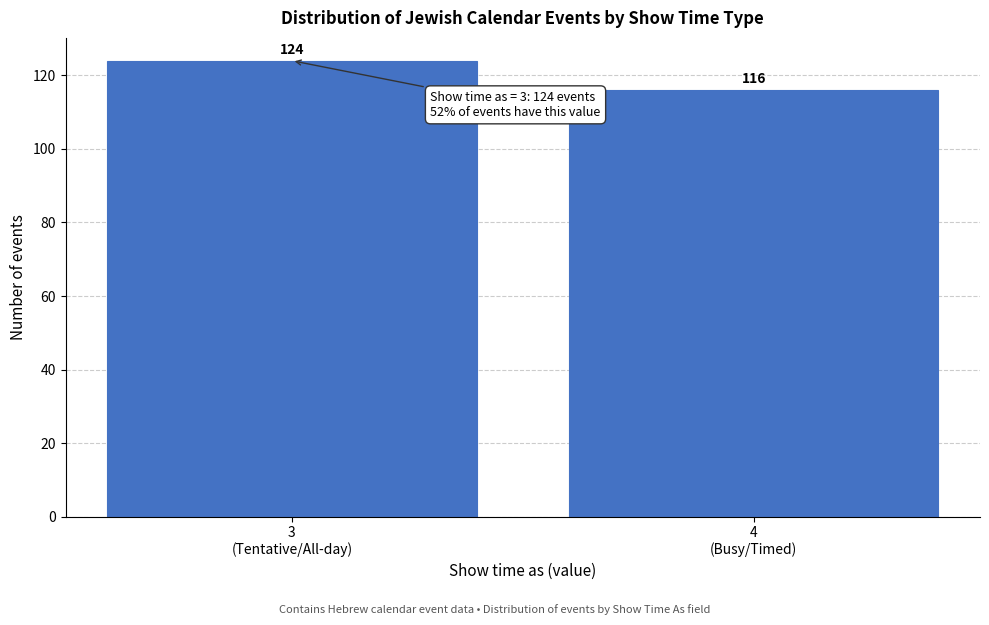

Reading left to right, what are all the values shown in this chart?

124	116